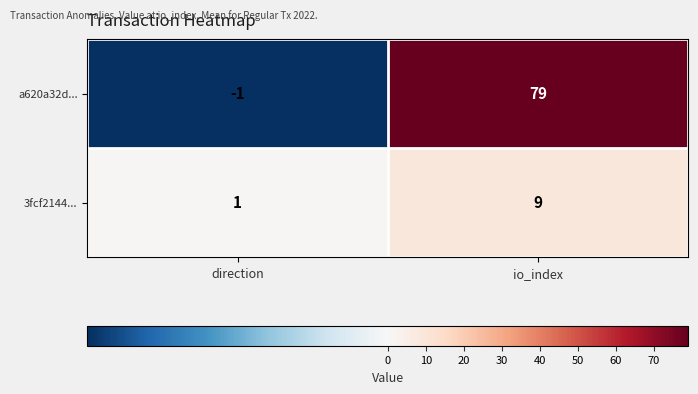

What is the sum of the 3fcf2144... values at io_index and direction?

10